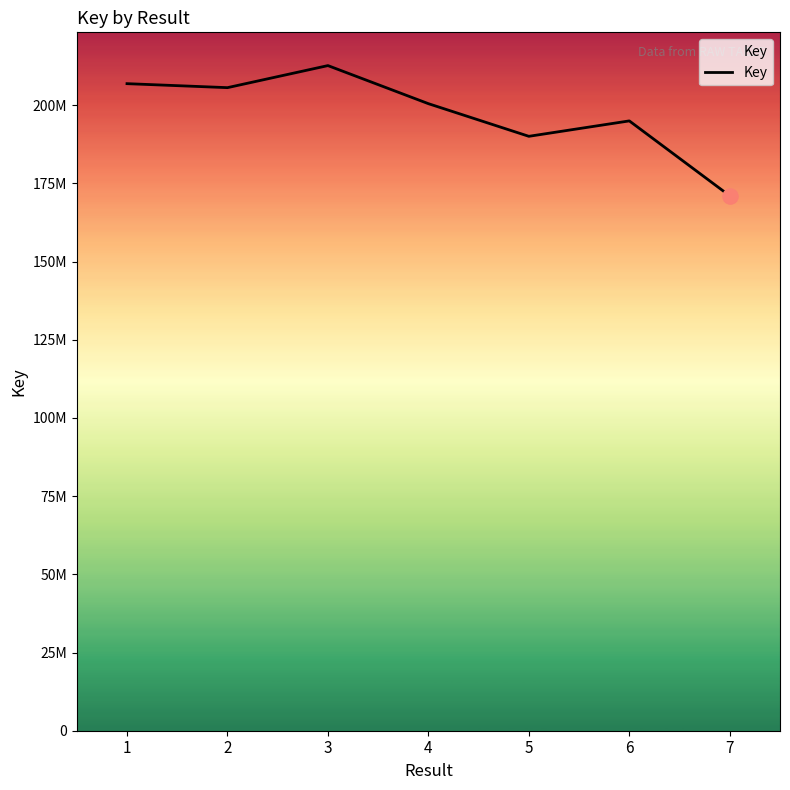

What is the change in value from 6 to 7?

-23959094